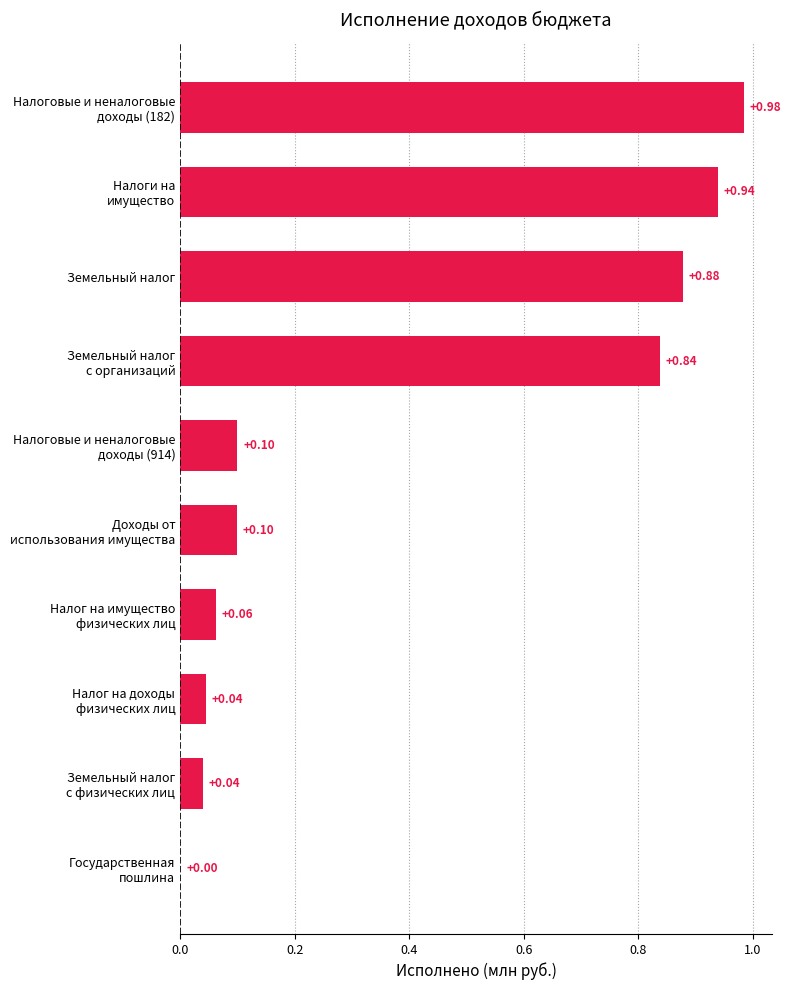

What is the sum of all values?

4.0